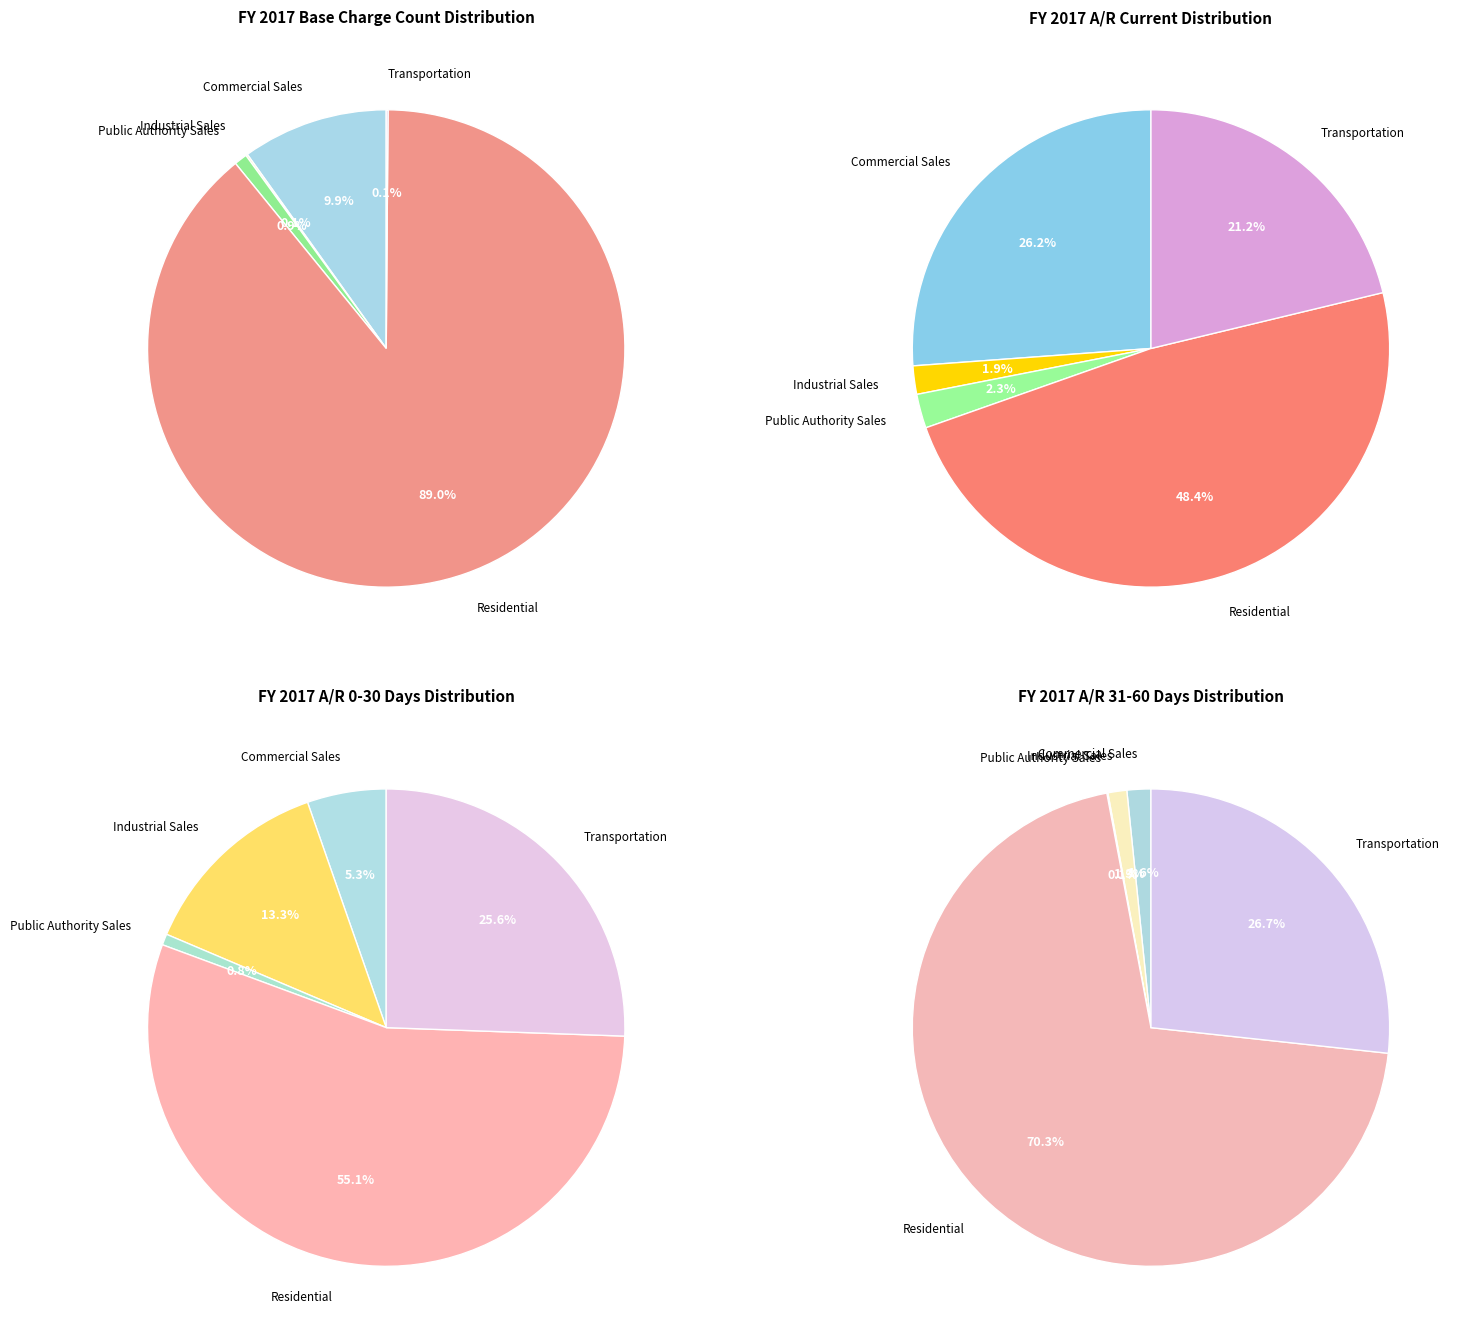

Does Residential account for over 50% of the chart?

Yes